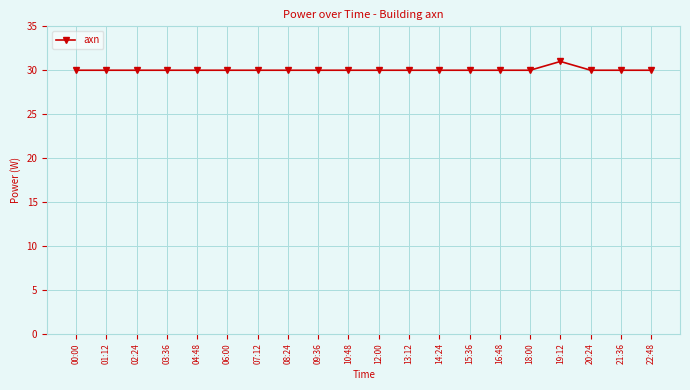

Does the chart display data point markers on the line(s)?

Yes